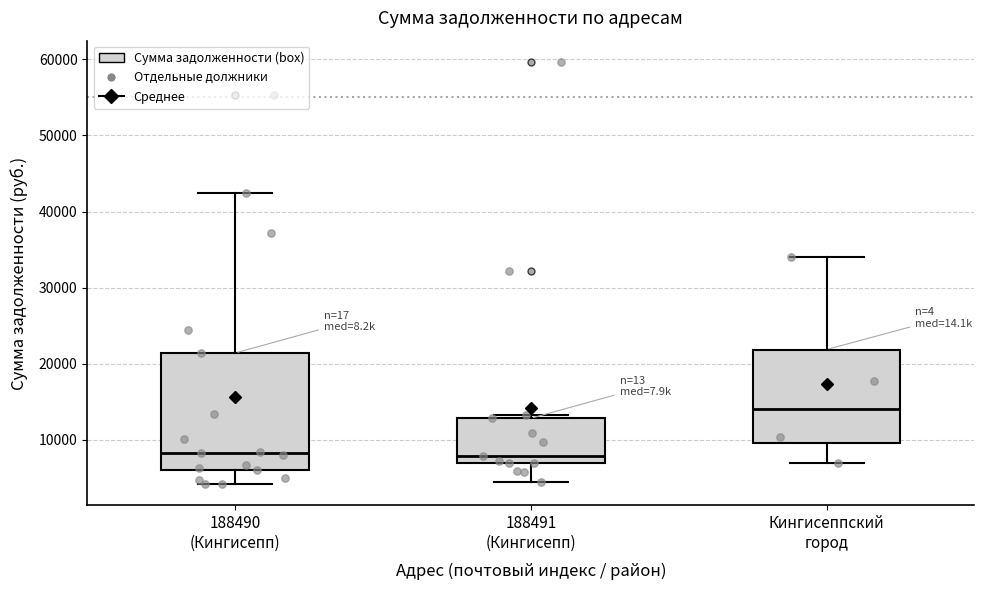

Reading left to right, transcribe this box plot: for each box, give where its median line is, the range the box spans, and where its two whiskers end, as read against the y-axis. The values are not printed on the chart, so give them approximately, as read against the axis.

188490 (Кингисепп): median 8000, box 6000 to 21000, whiskers 4000 to 42000
188491 (Кингисепп): median 8000, box 7000 to 13000, whiskers 5000 to 13000 (just above the box's upper edge)
Кингисеппский город: median 14000, box 10000 to 22000, whiskers 7000 to 34000